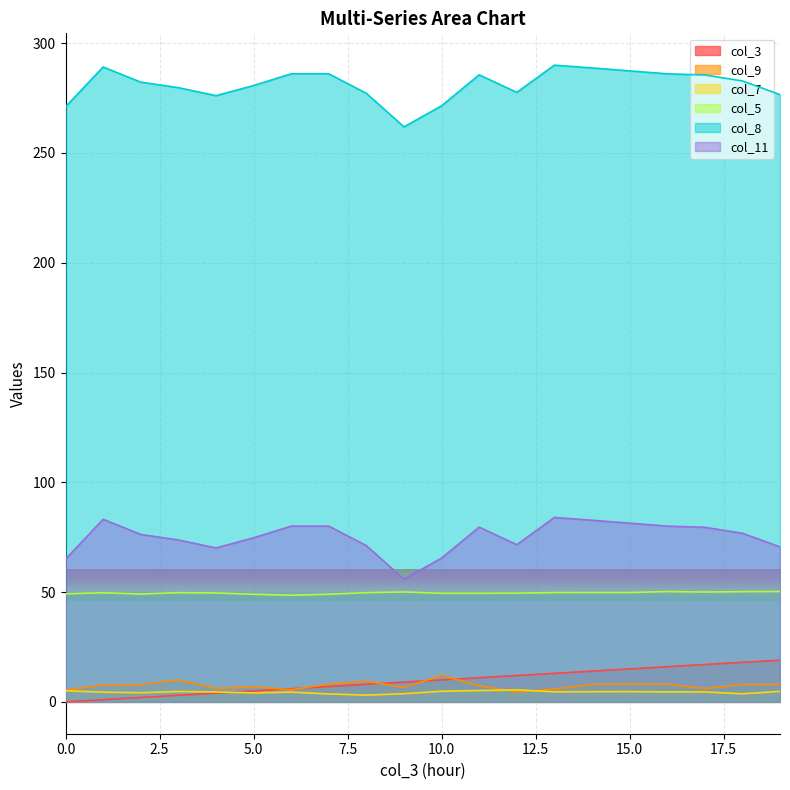

True or false: col_11 has a value of 83.2 at 1.

True